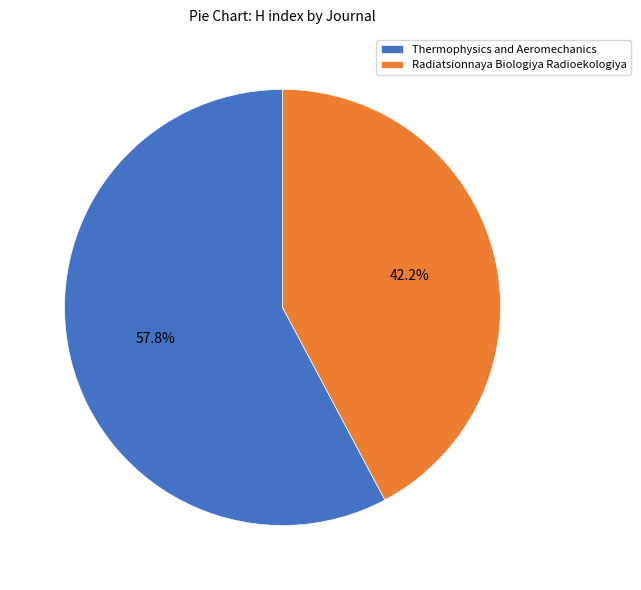

How many slices are in this pie chart?

2